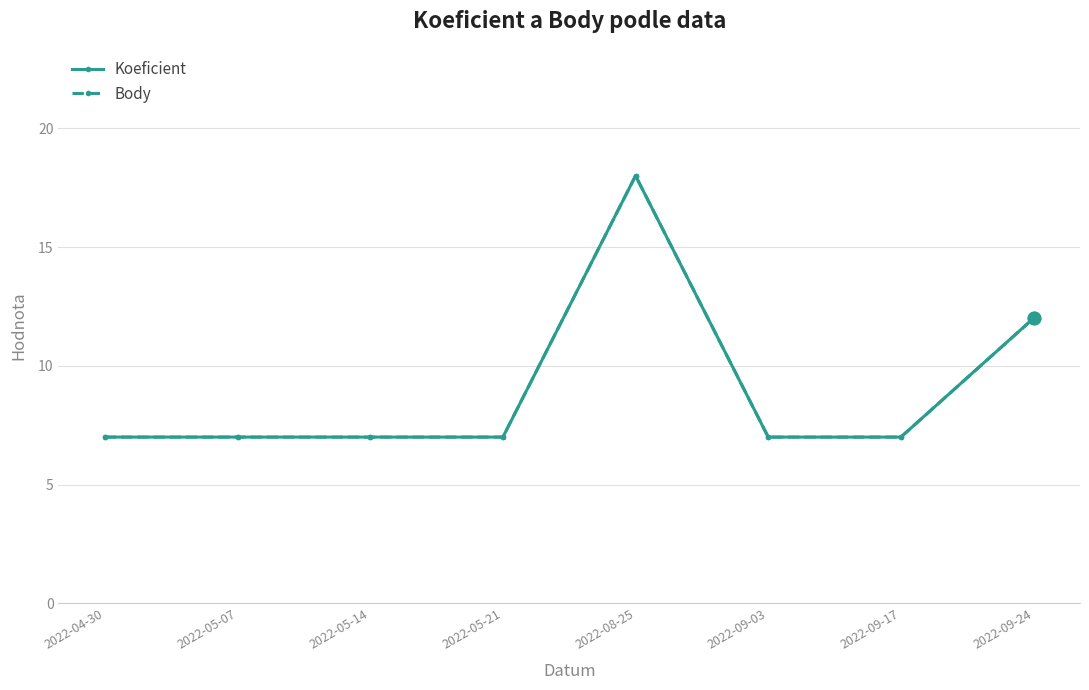

True or false: Koeficient has more than 2 points higher than both neighbors.

False